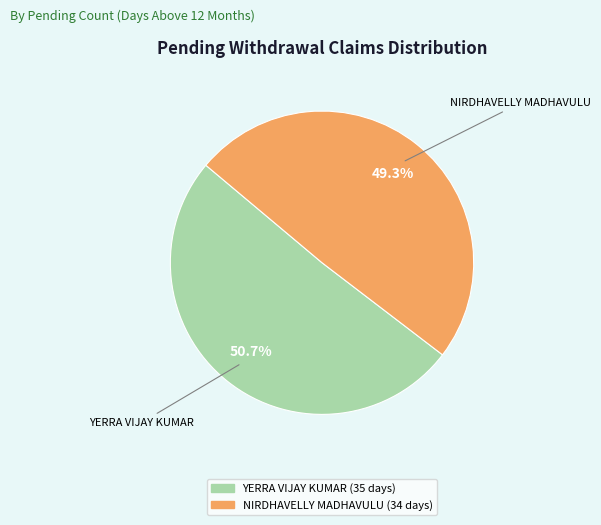

To the nearest percent, what is the average slice percentage?

50%